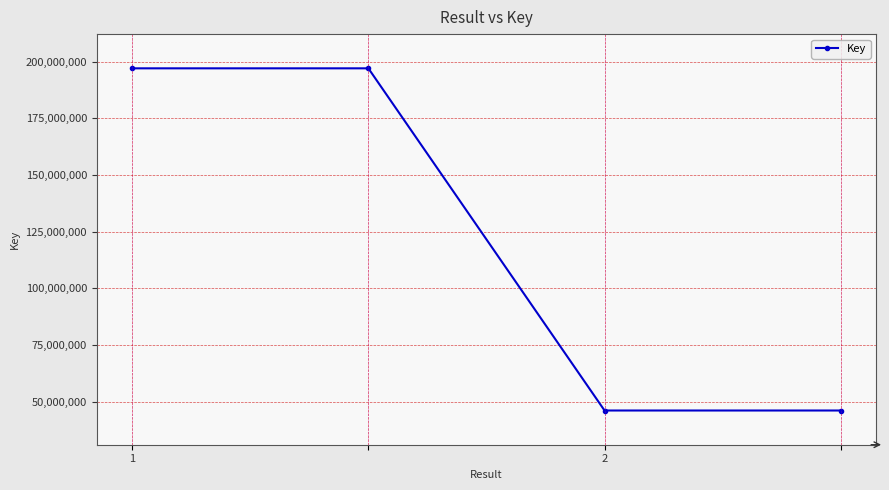

What is the sum of all values?

486274494